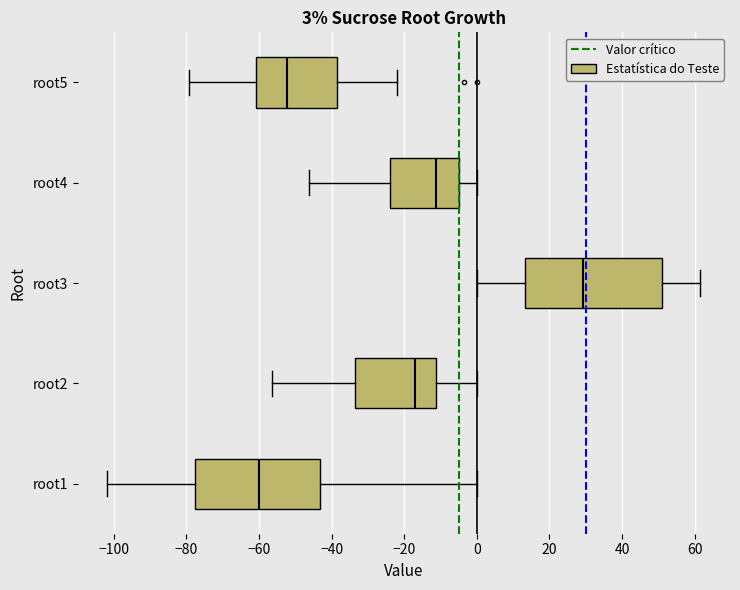

Which box is the widest, from its left edge to its right edge?

root3